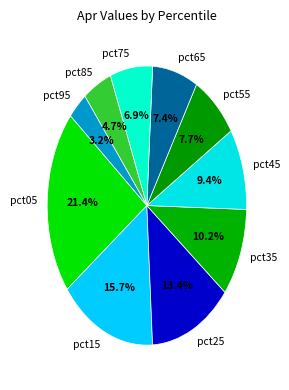

What percentage is the pct75 slice, to the nearest percent?

7%